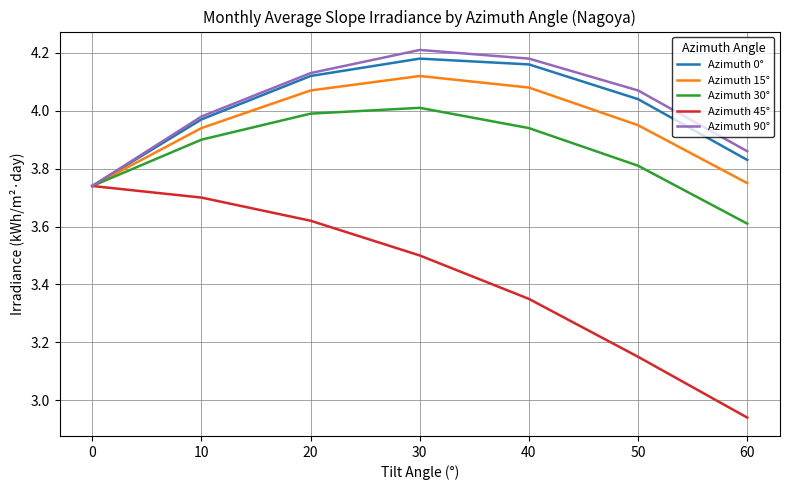

Between 20 and 60, which series saw the biggest shift?

Azimuth 45°